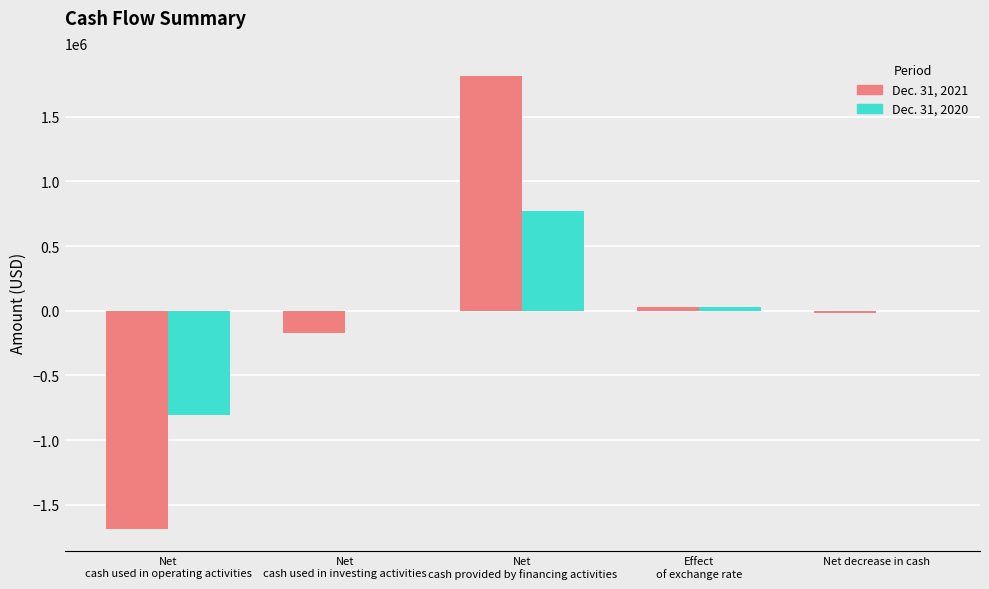

Does the chart contain stacked bars?

No